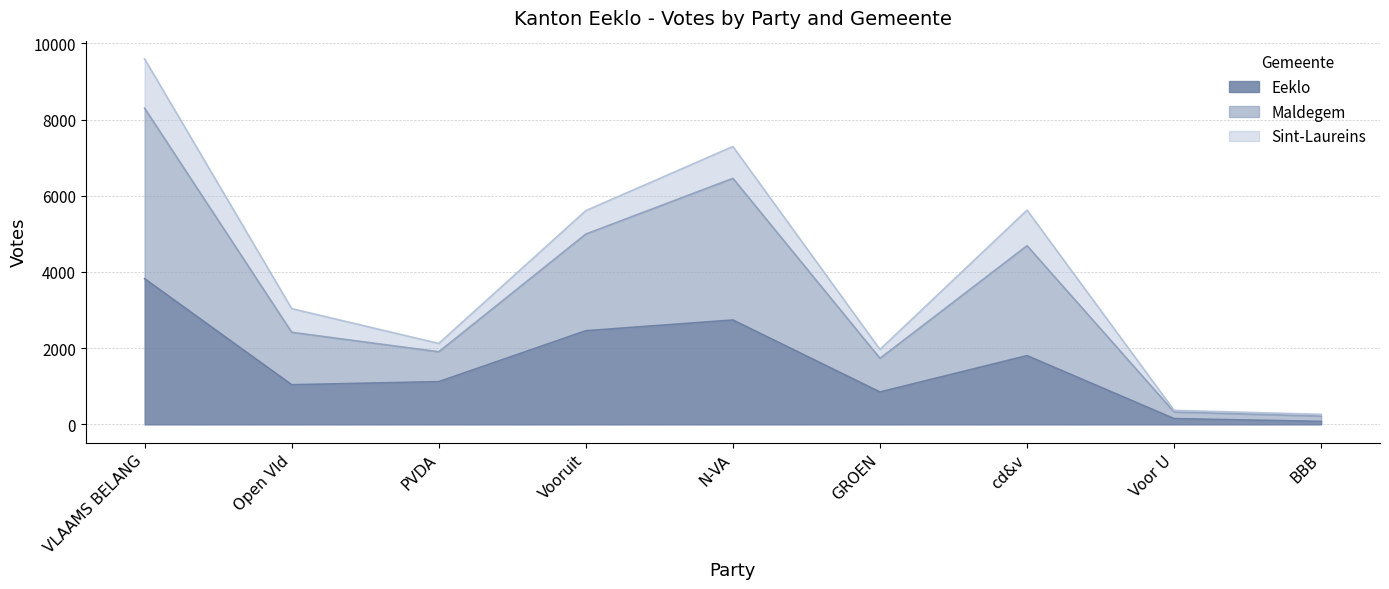

At which category is the sum across all series the highest?

VLAAMS BELANG